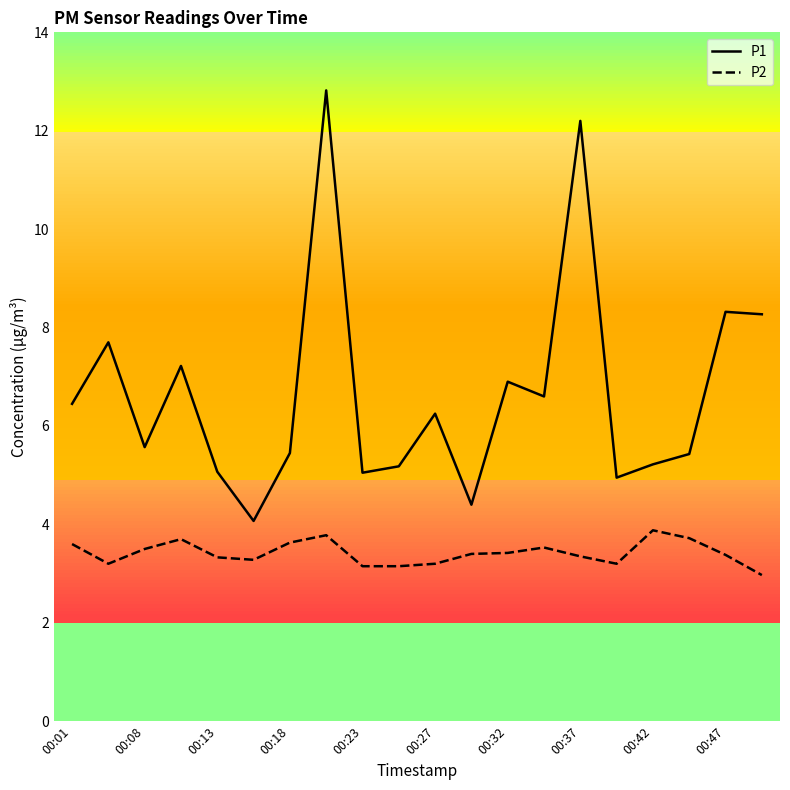

Which series has the largest total across all categories?

P1